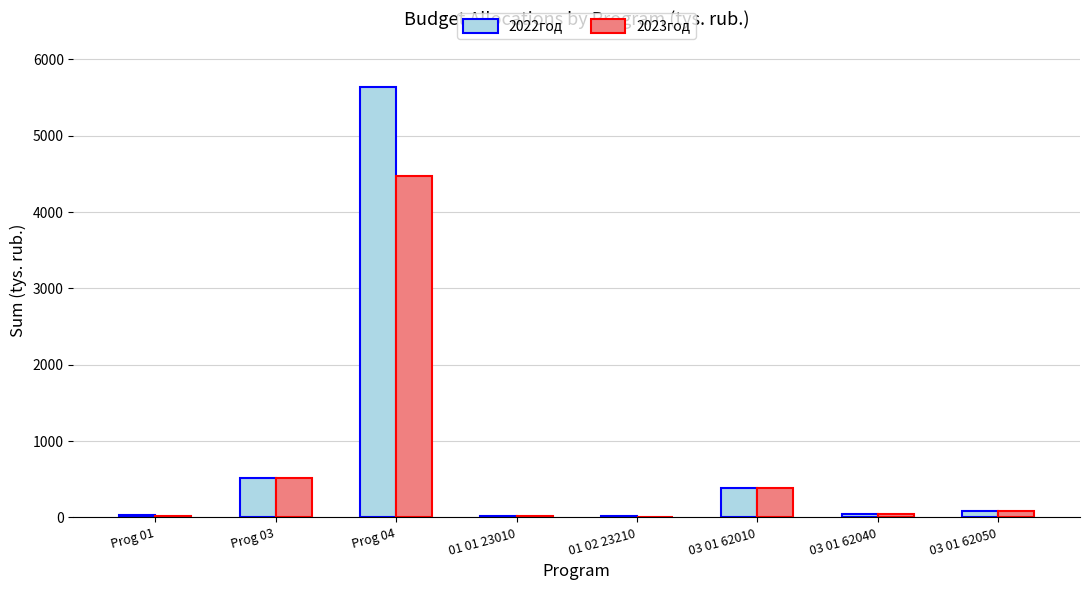

What are all the series names shown in the legend?

2022год, 2023год